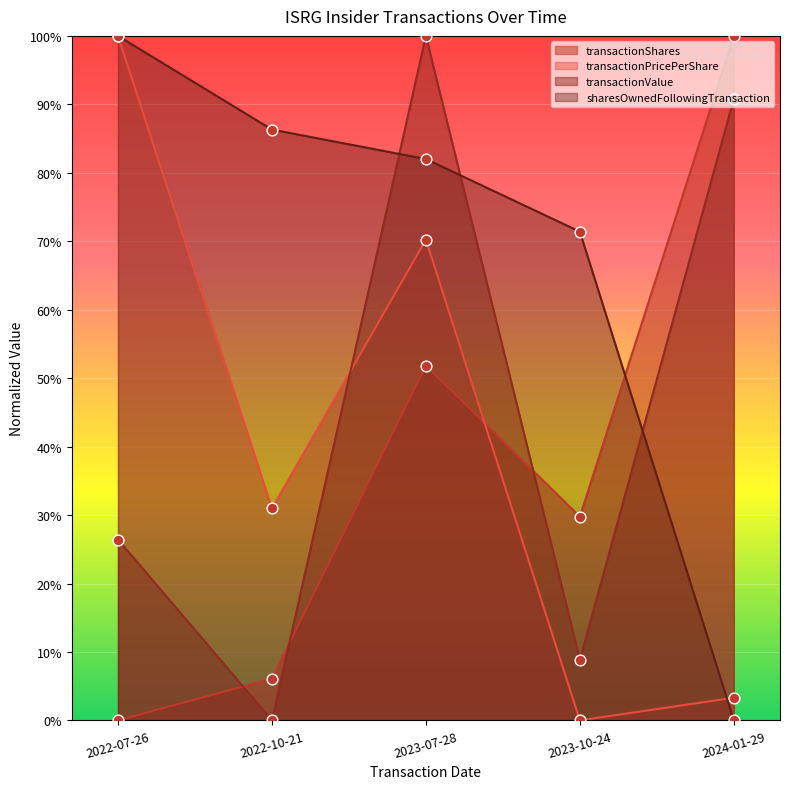

Is the value of transactionValue at 2022-07-26 greater than the value of sharesOwnedFollowingTransaction at 2022-10-21?

No